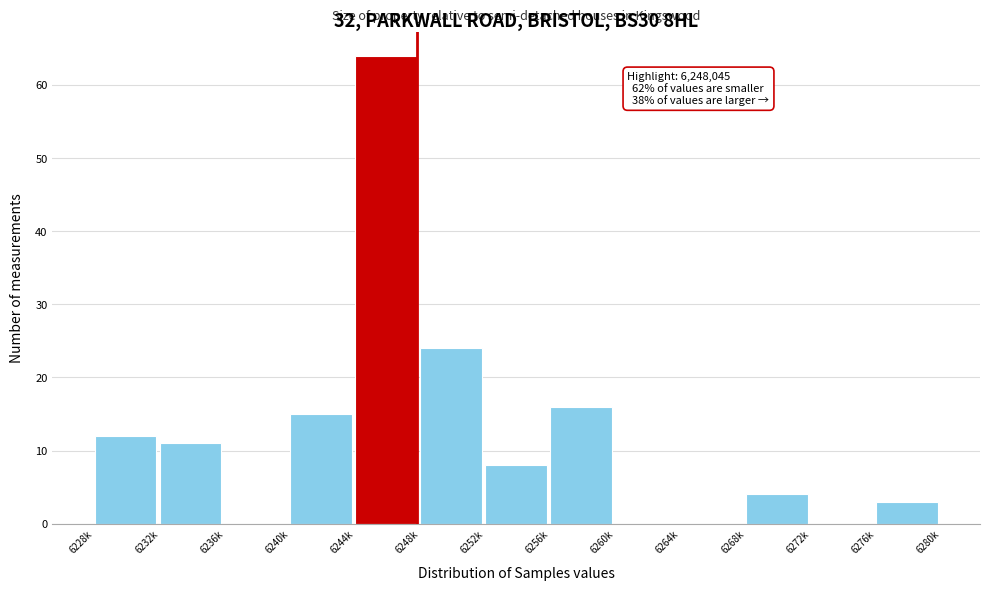

Reading left to right, list all the values displayed in this chart.

6228k=12	6232k=11	6236k=0	6240k=15	6244k=64	6248k=24	6252k=8	6256k=16	6260k=0	6264k=0	6268k=4	6272k=0	6276k=3